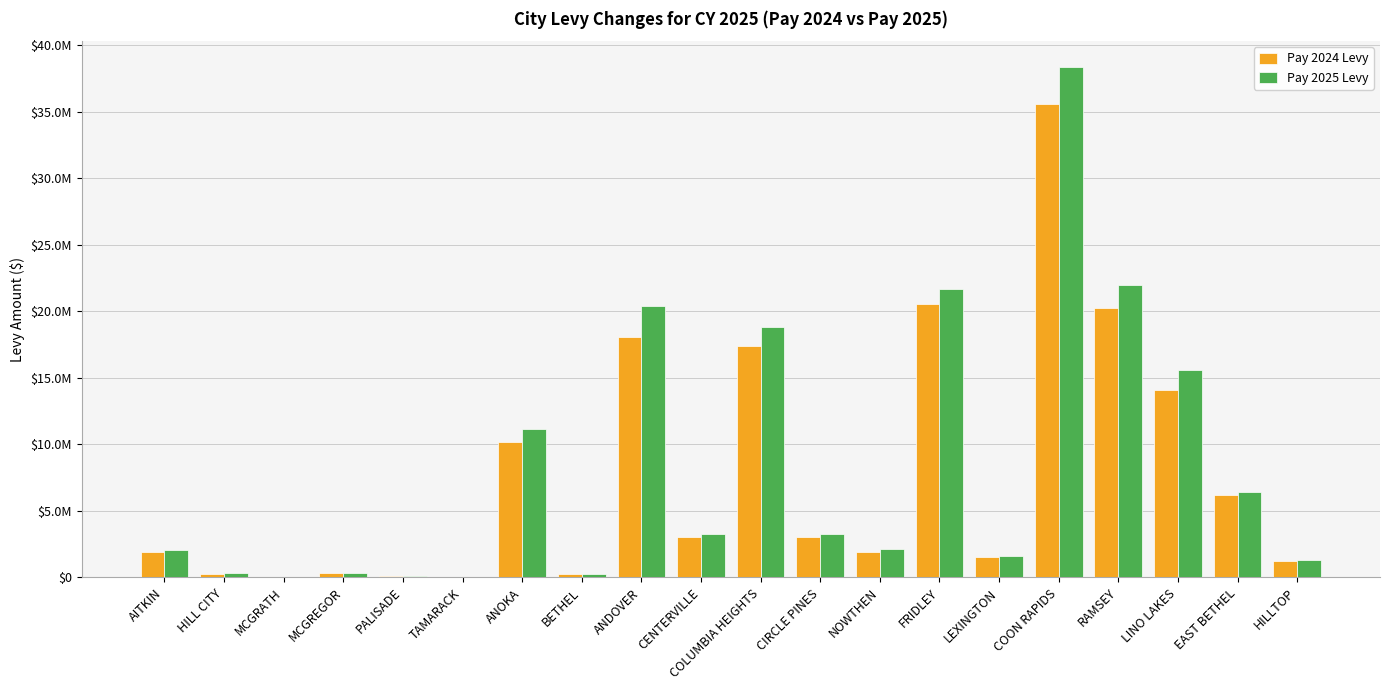

What is the difference between the Pay 2025 Levy values at HILLTOP and PALISADE?

1151159.0